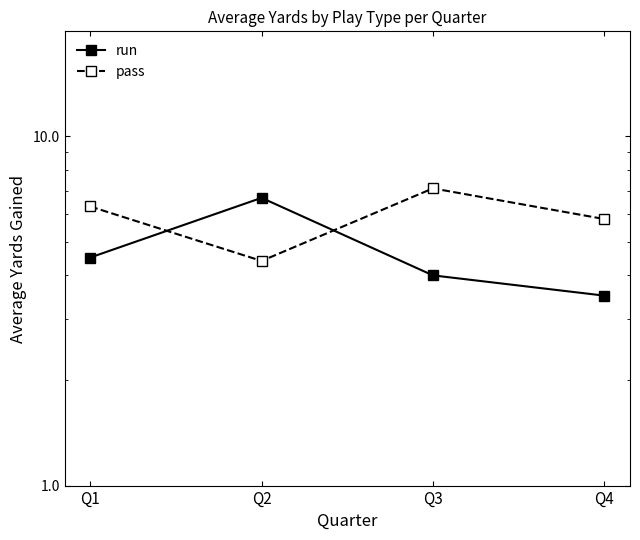

Is it true that run equals 5.6 at Q4?

False